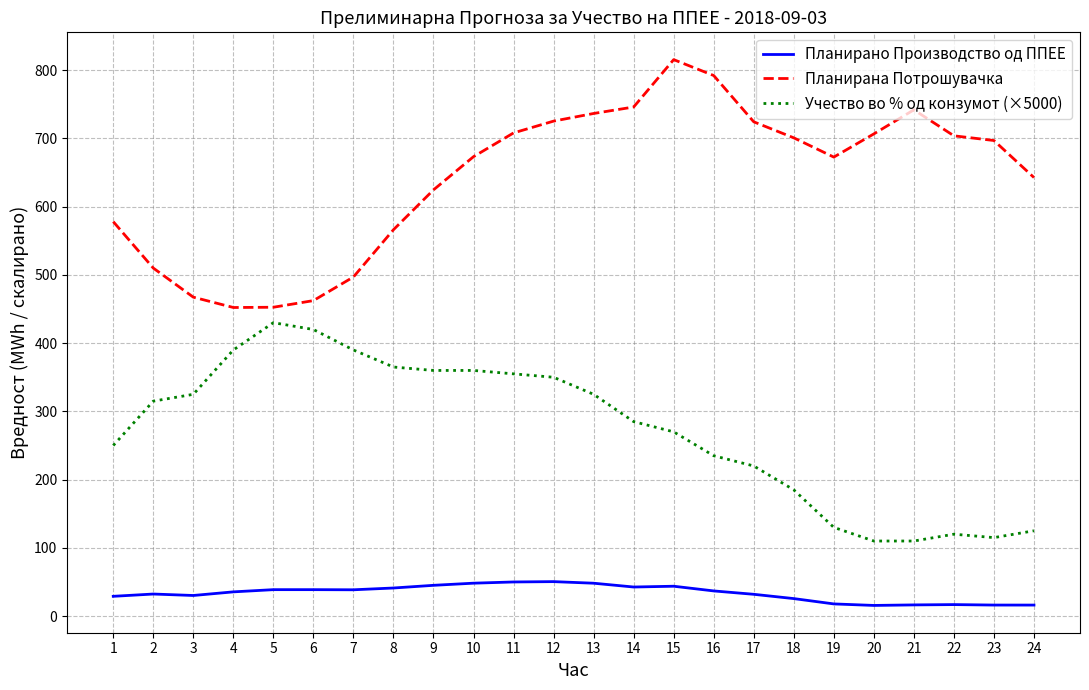

Which category has the highest value in the Планирана Потрошувачка series?

15